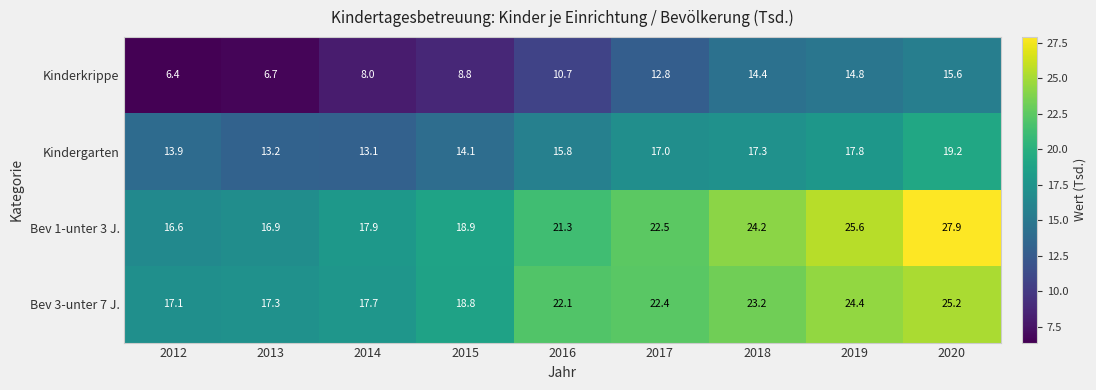

The Bev 1-unter 3 J. series shows 32.7 at 2016. True or false?

False